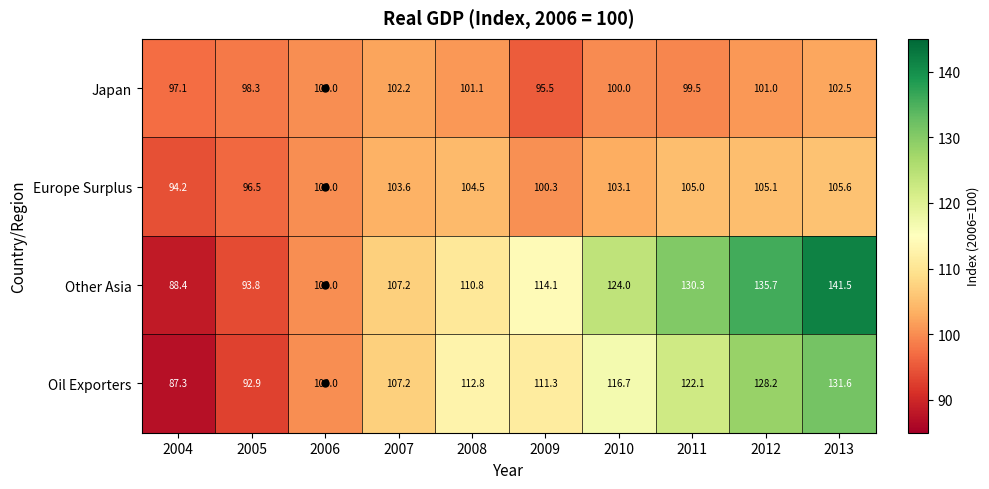

Is it true that Japan equals 137.8 at 2011?

False